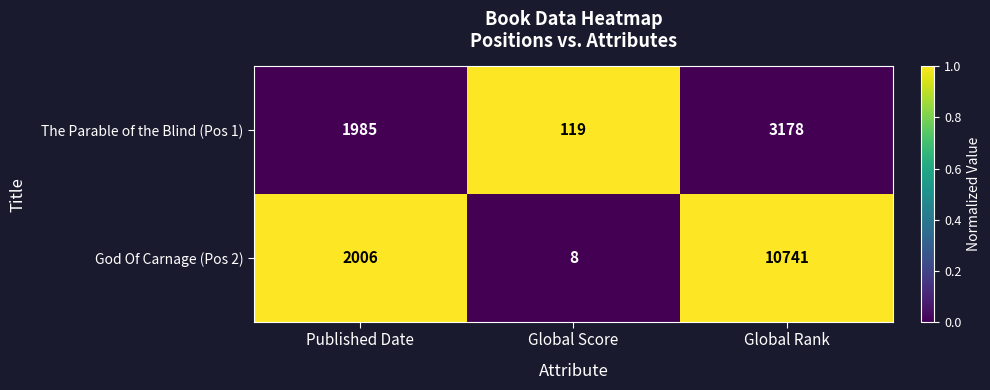

How many values in the The Parable of the Blind (Pos 1) series are below 1985?

1